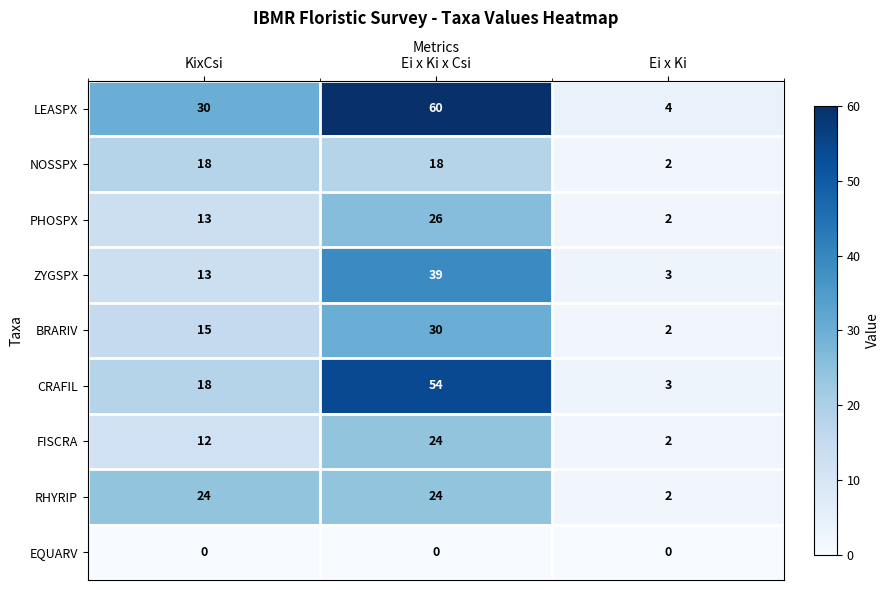

Which series has the largest range (max minus min)?

LEASPX